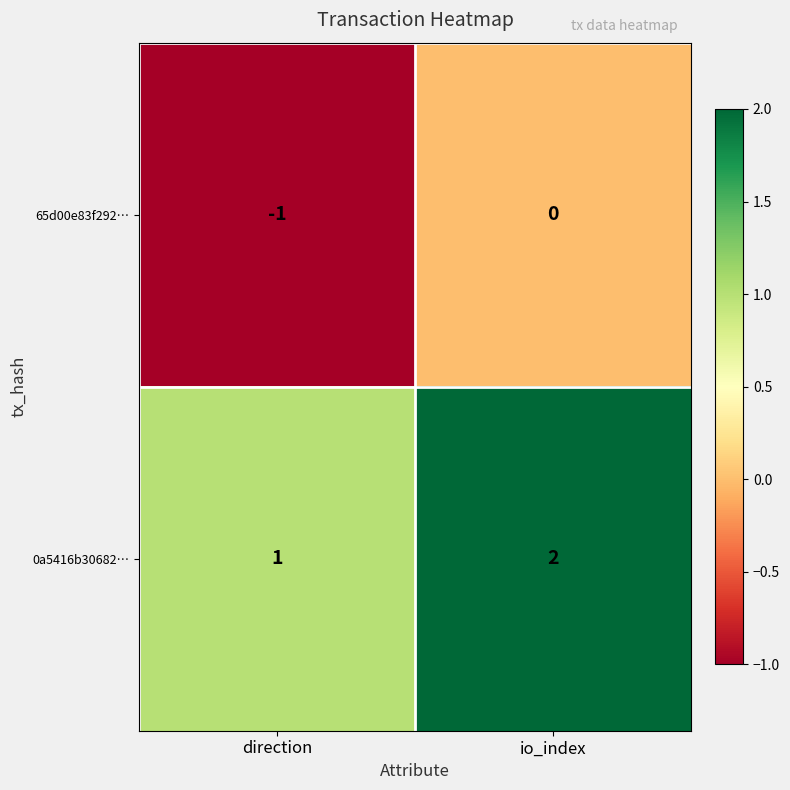

Is it true that 0a5416b30682… equals 1 at direction?

True